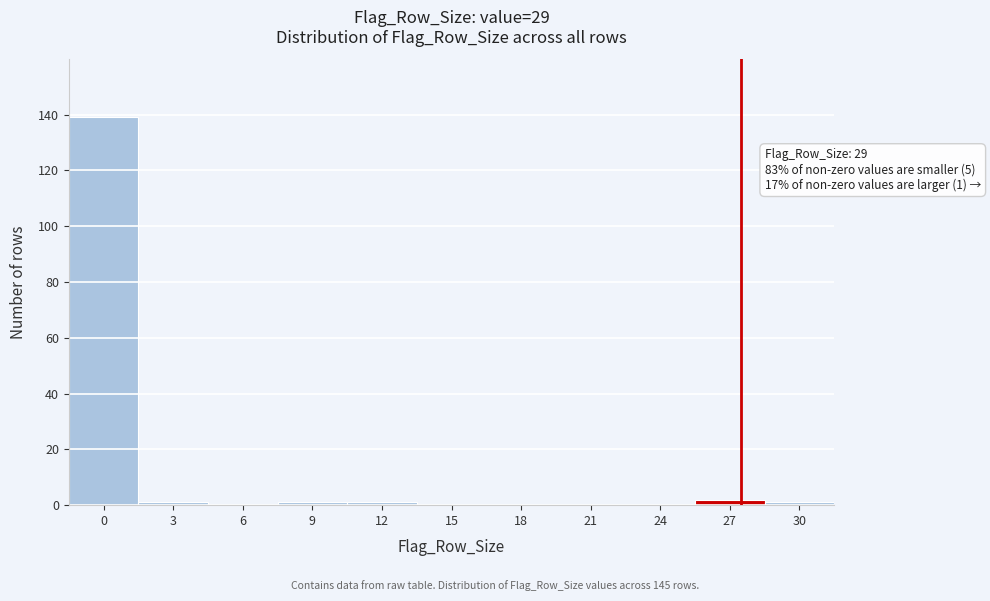

Reading left to right, transcribe all the data shown in this chart.

0=139	3=1	6=0	9=1	12=1	15=0	18=0	21=0	24=0	27=2	30=1